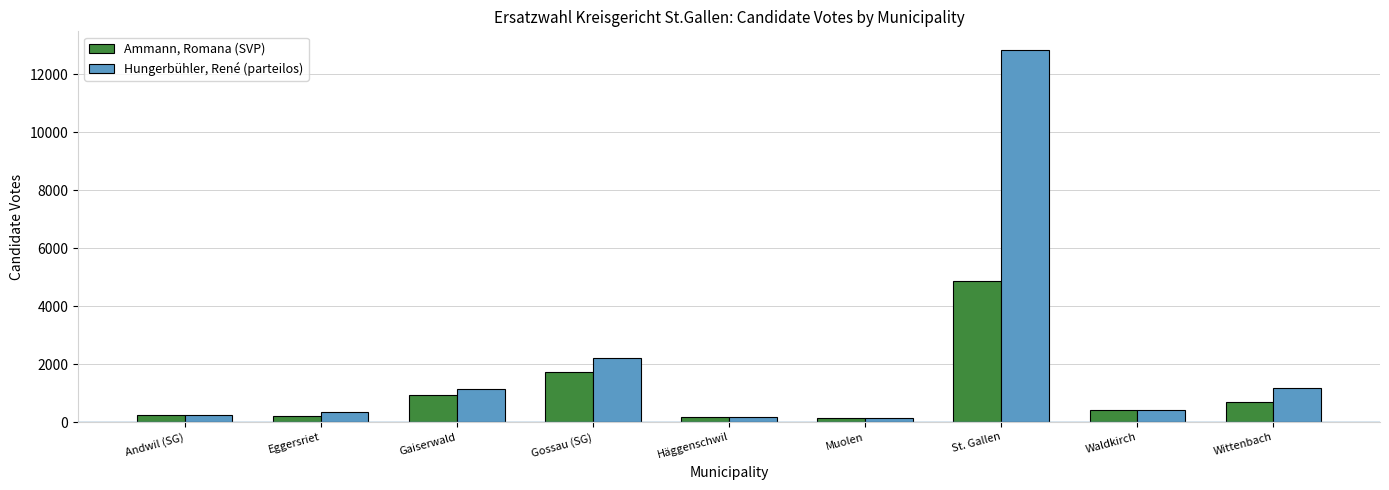

List the series in order of their overall mean, highest first.

Hungerbühler, René (parteilos), Ammann, Romana (SVP)